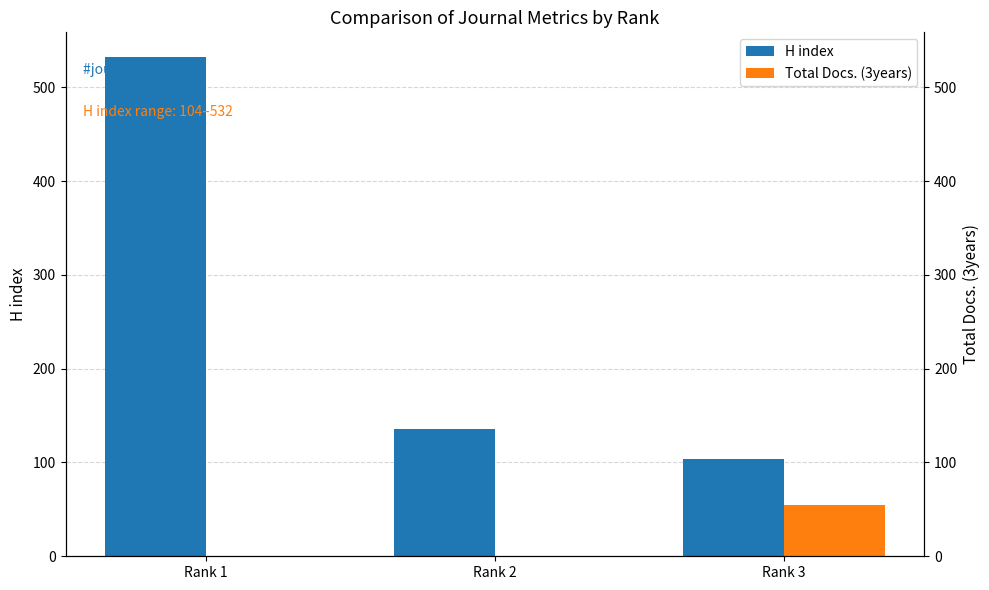

What is the greatest value displayed?

532